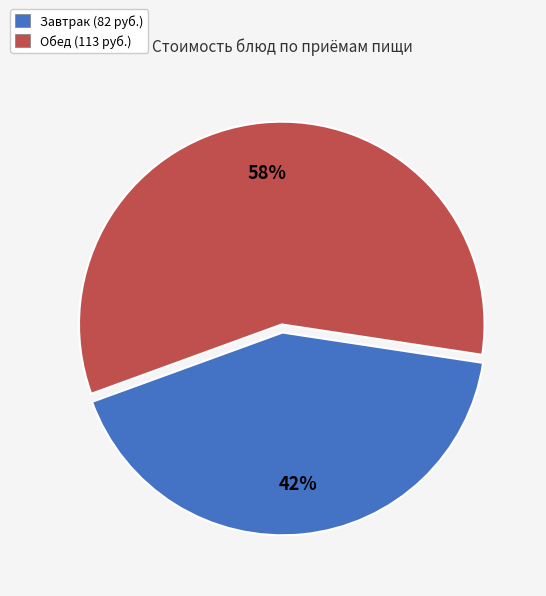

Does any single category account for the majority?

Yes